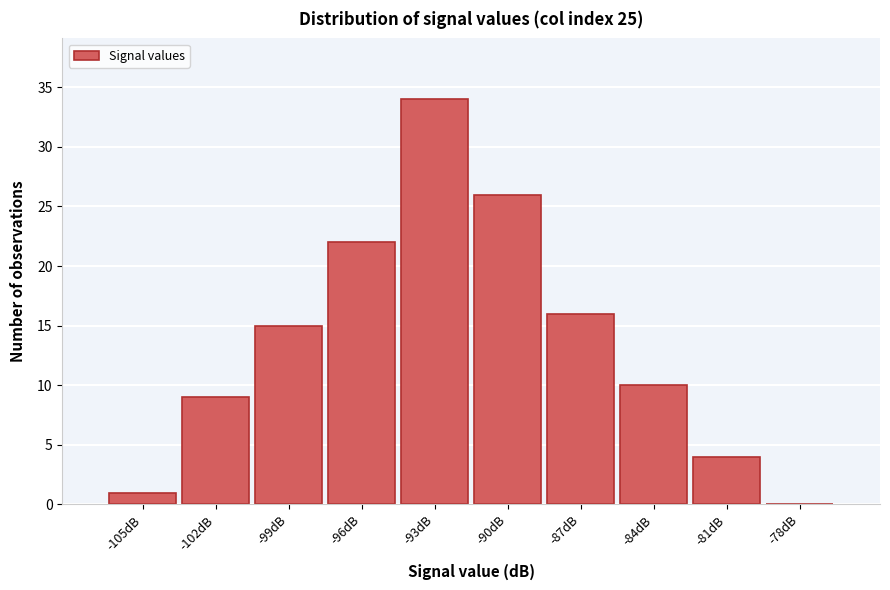

Reading right to left, list all the values displayed in this chart.

-78dB=0	-81dB=4	-84dB=10	-87dB=16	-90dB=26	-93dB=34	-96dB=22	-99dB=15	-102dB=9	-105dB=1